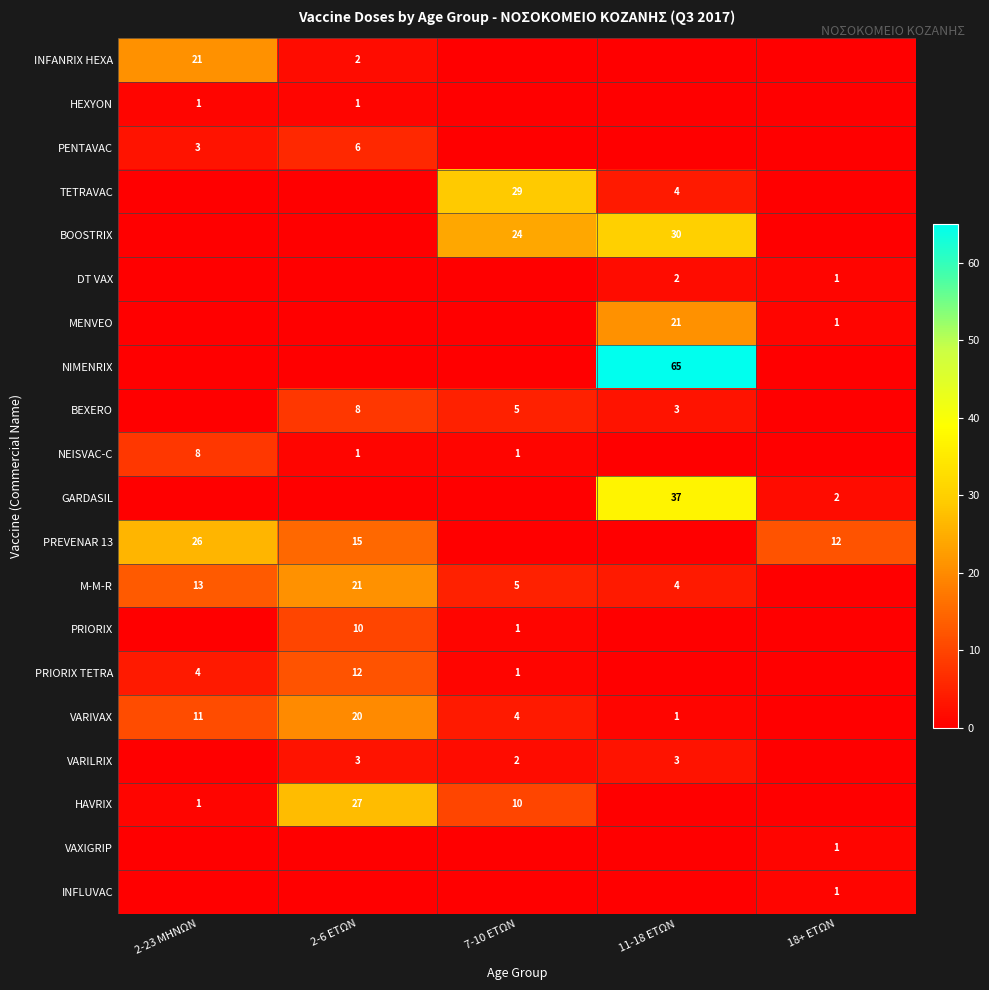

Is it true that TETRAVAC equals 29 at 7-10 ΕΤΩΝ?

True